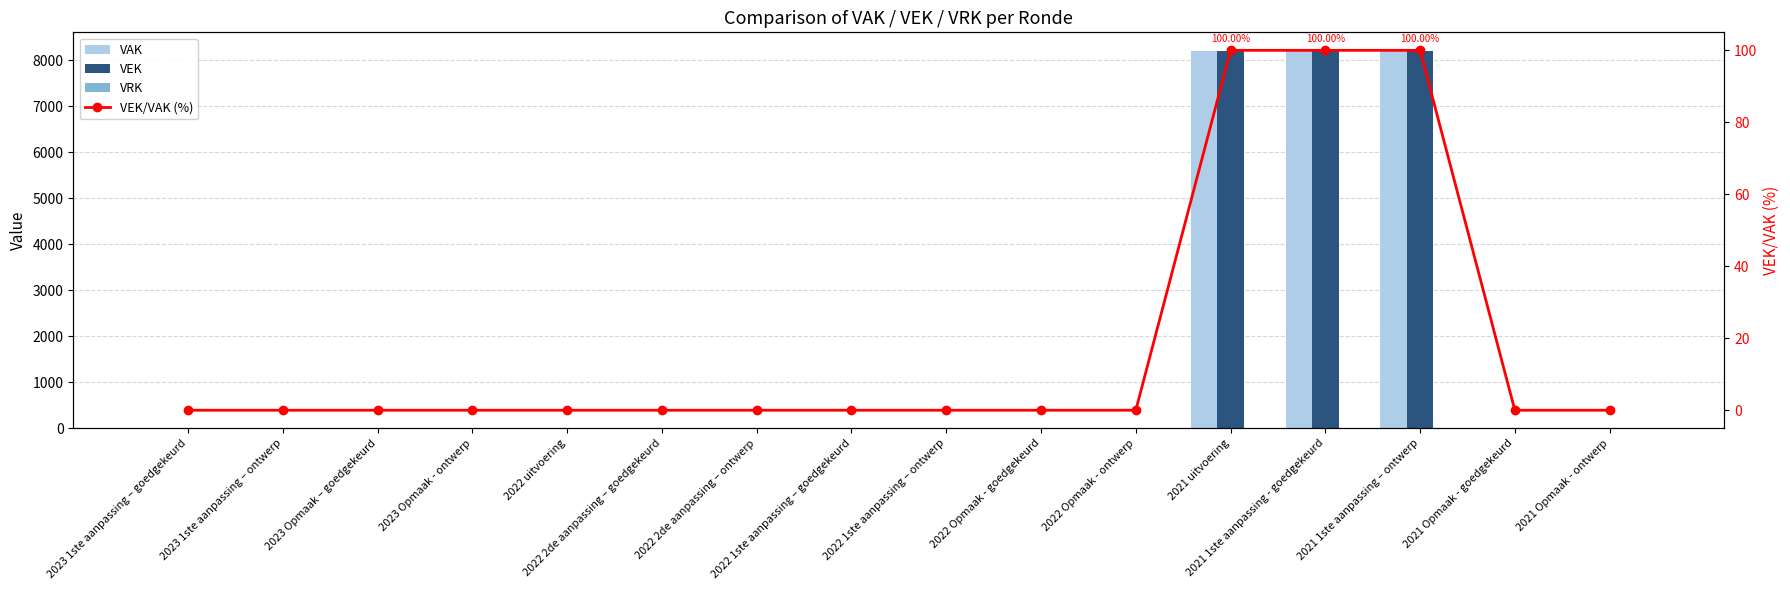

At which label is VAK closest to 4100?

2023 1ste aanpassing – goedgekeurd